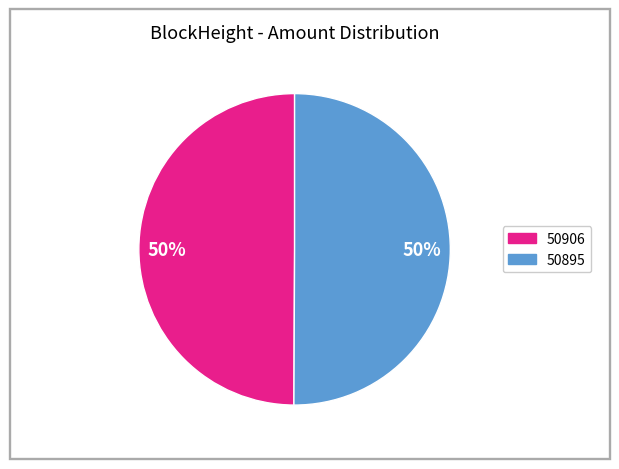

To the nearest percent, what percentage of the pie is 50895?

50%